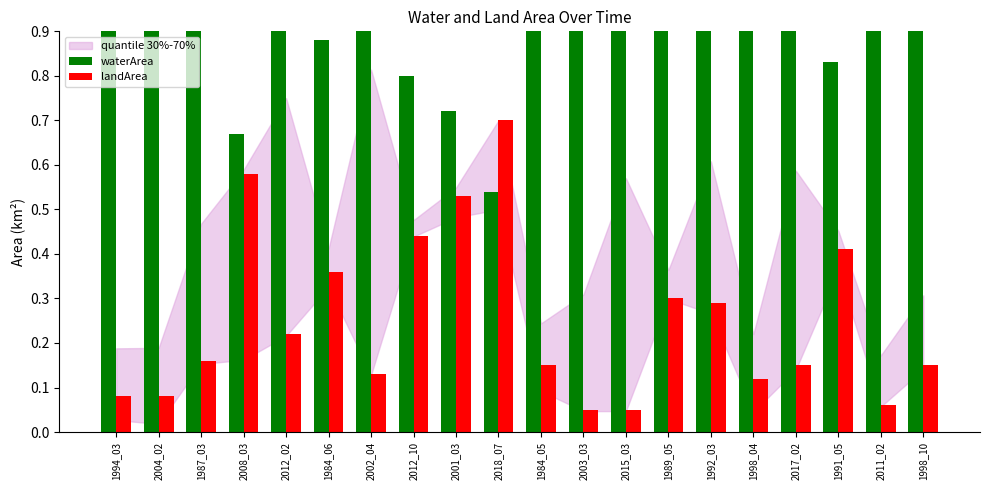

Which series has the largest total across all categories?

waterArea